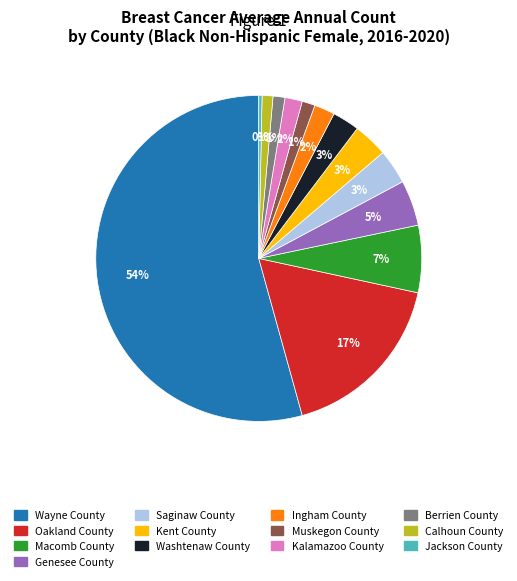

To the nearest percent, what is the difference between the Ingham County and Jackson County slice percentages?

2%